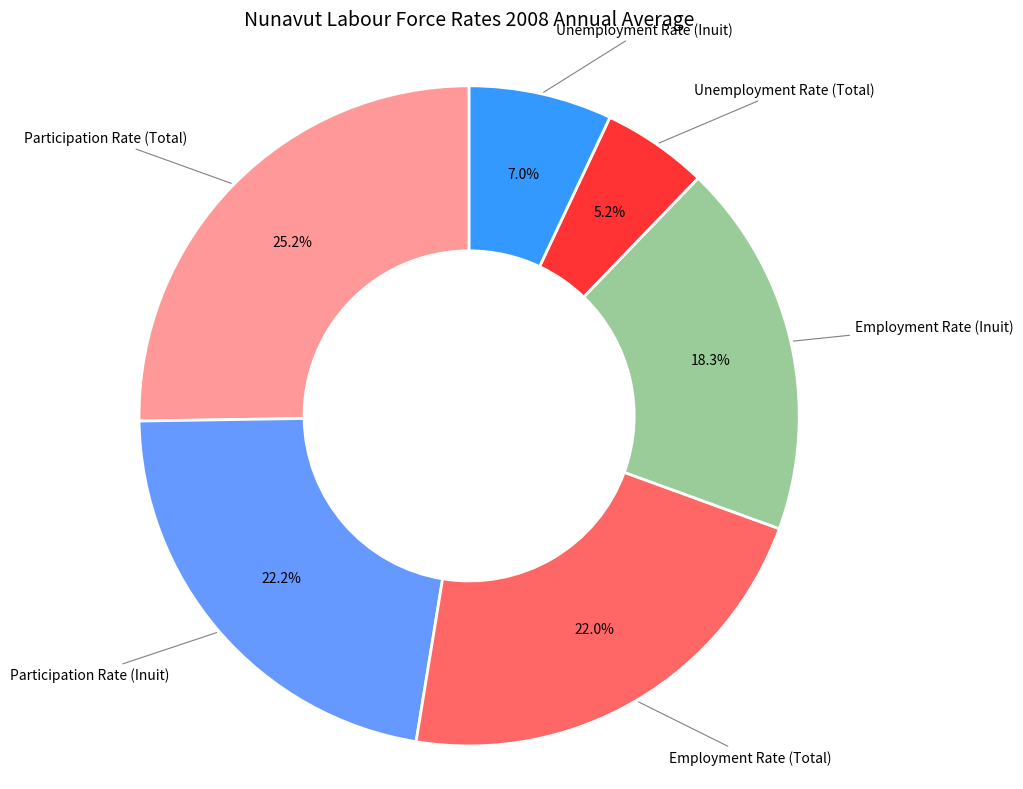

What is the smallest slice in the pie chart?

Unemployment Rate (Total)